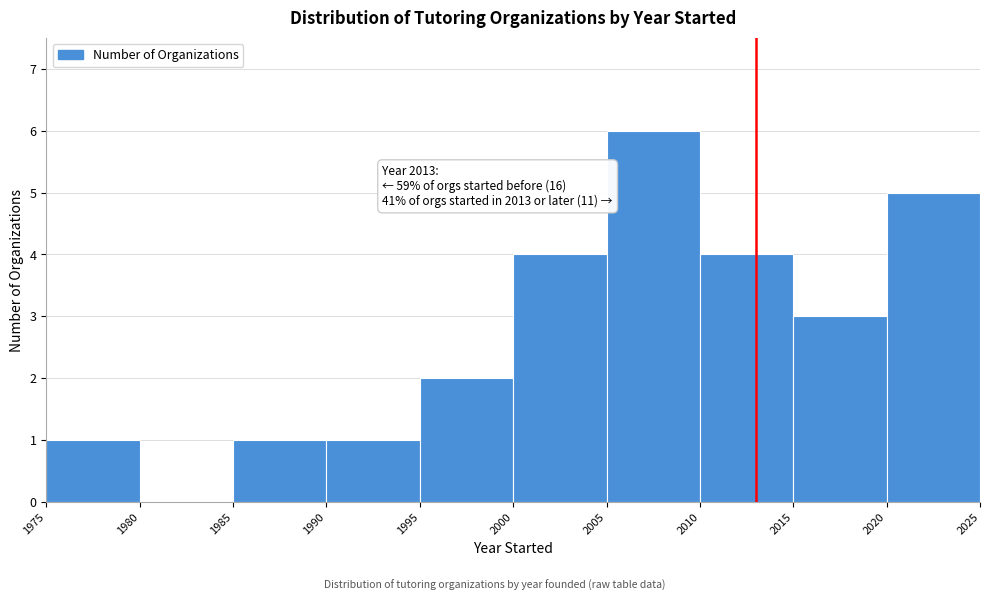

Which range on the x-axis has the tallest bar?

2005 to 2010